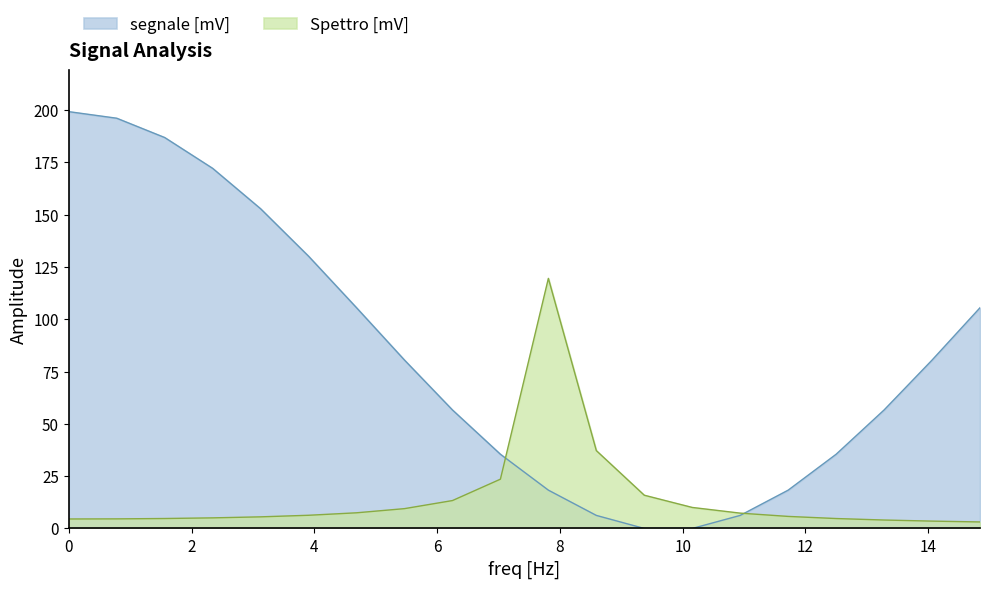

What is the difference between the maximum and minimum values in the Spettro [mV] series?

116.4